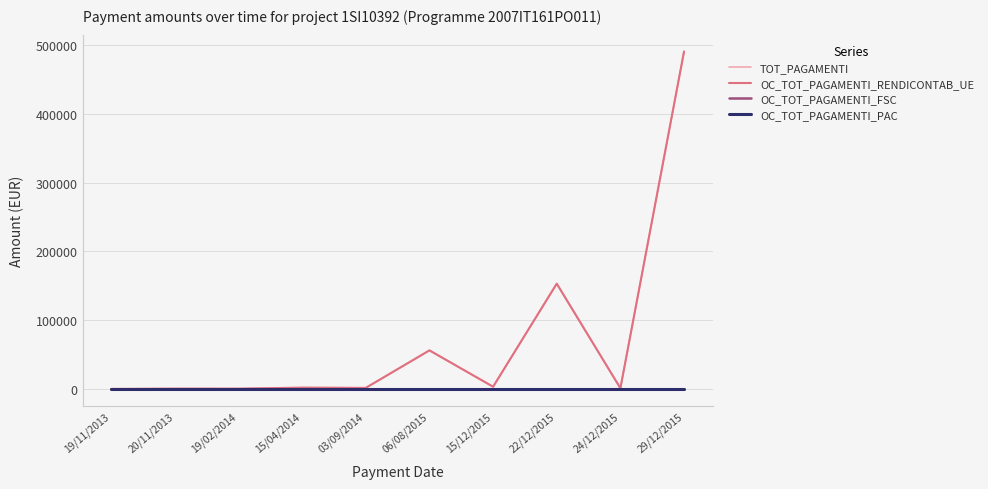

Between 19/11/2013 and 20/11/2013, which series saw the biggest shift?

TOT_PAGAMENTI